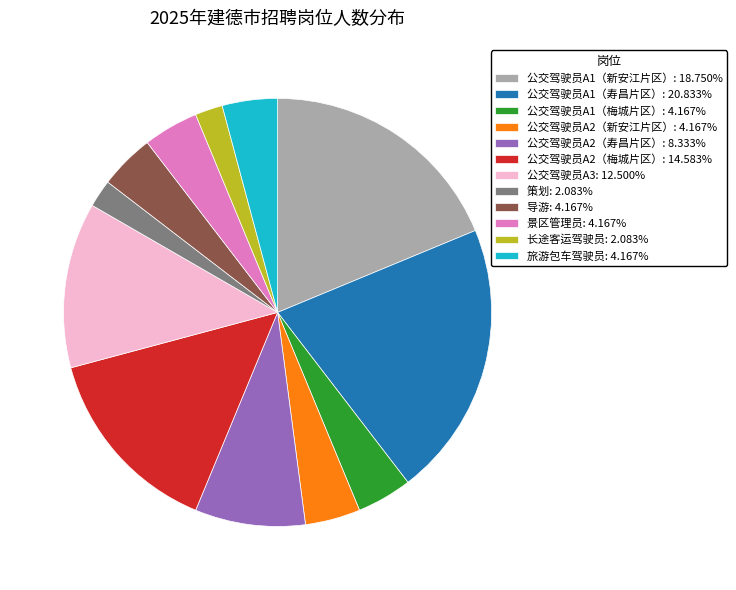

Which has a higher value, 公交驾驶员A1（新安江片区） or 公交驾驶员A2（寿昌片区）?

公交驾驶员A1（新安江片区）